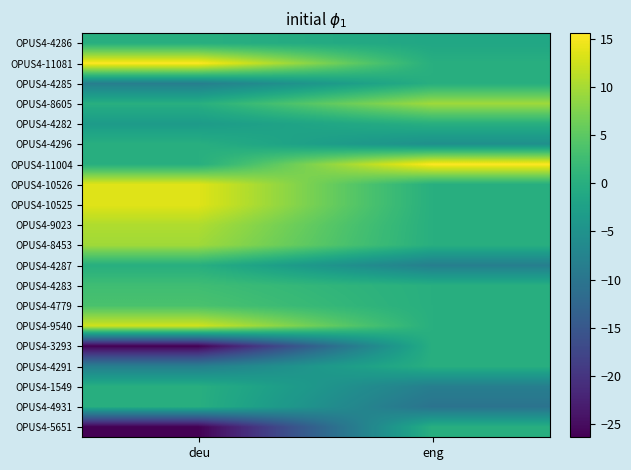

Reading right to left, transcribe all the data shown in this chart.

OPUS4-4286: eng=-1.4	deu=0.0
OPUS4-11081: eng=0.0	deu=15.6
OPUS4-4285: eng=0.0	deu=-8.4
OPUS4-8605: eng=9.6	deu=0.0
OPUS4-4282: eng=0.0	deu=-3.4
OPUS4-4296: eng=-5.4	deu=0.0
OPUS4-11004: eng=15.6	deu=0.0
OPUS4-10526: eng=0.0	deu=13.6
OPUS4-10525: eng=0.0	deu=13.6
OPUS4-9023: eng=0.0	deu=10.6
OPUS4-8453: eng=0.0	deu=9.6
OPUS4-4287: eng=-8.4	deu=0.0
OPUS4-4283: eng=0.0	deu=2.6
OPUS4-4779: eng=0.0	deu=3.6
OPUS4-9540: eng=0.0	deu=12.6
OPUS4-3293: eng=0.0	deu=-26.4
OPUS4-4291: eng=0.0	deu=-8.4
OPUS4-1549: eng=-8.4	deu=0.0
OPUS4-4931: eng=-10.4	deu=0.0
OPUS4-5651: eng=0.0	deu=-26.4